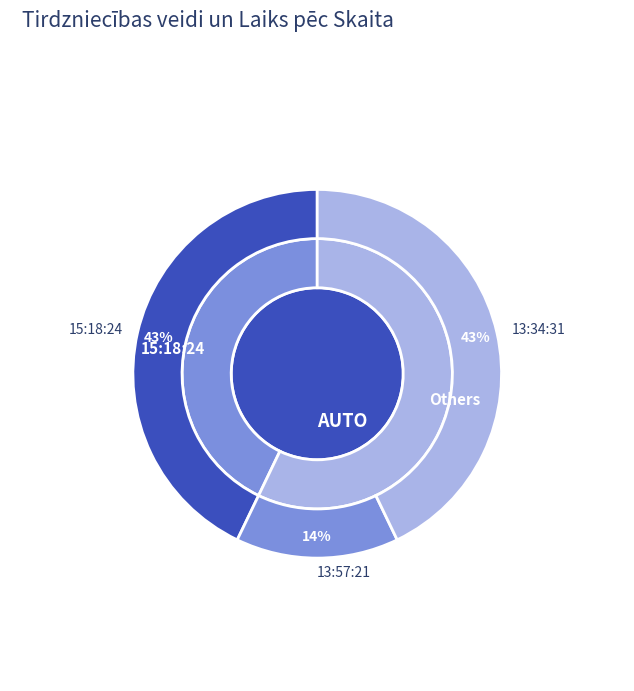

To the nearest percent, what percentage of the pie is 15:18:24?

43%